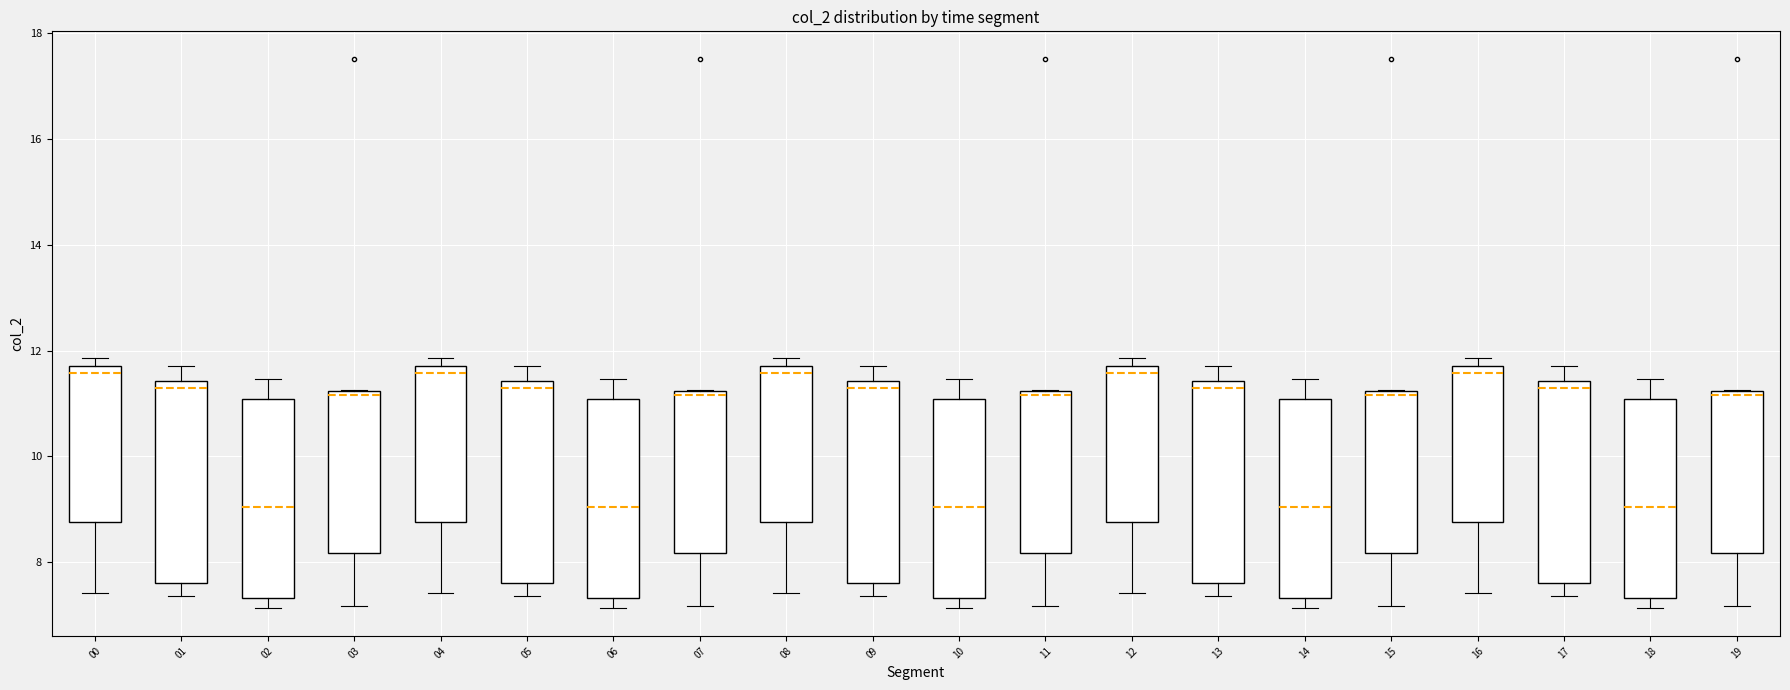

Where is the lower edge of the box at x = 07 on the y-axis? The values are not printed on the chart, so give them approximately, as read against the axis.

8.2